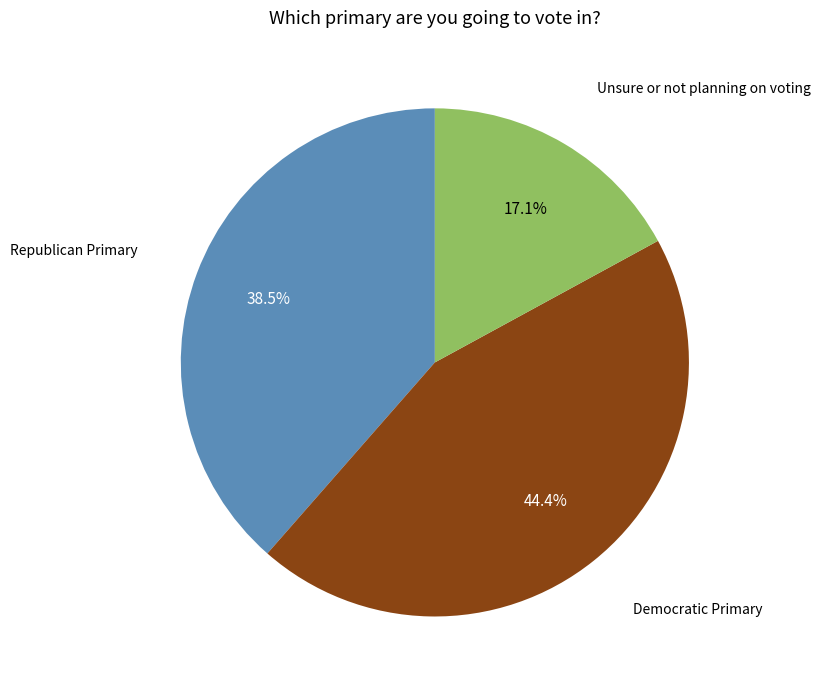

Is there a majority slice in this chart?

No